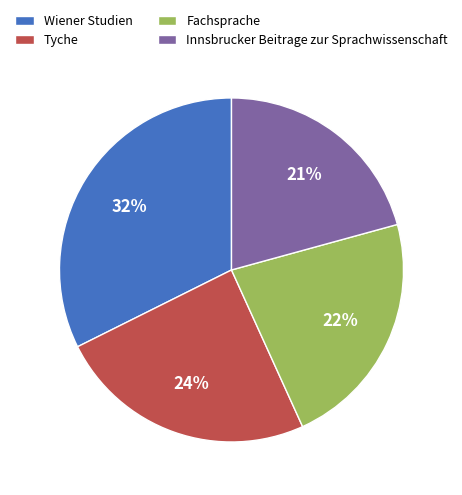

To the nearest percent, what portion does Fachsprache represent?

22%